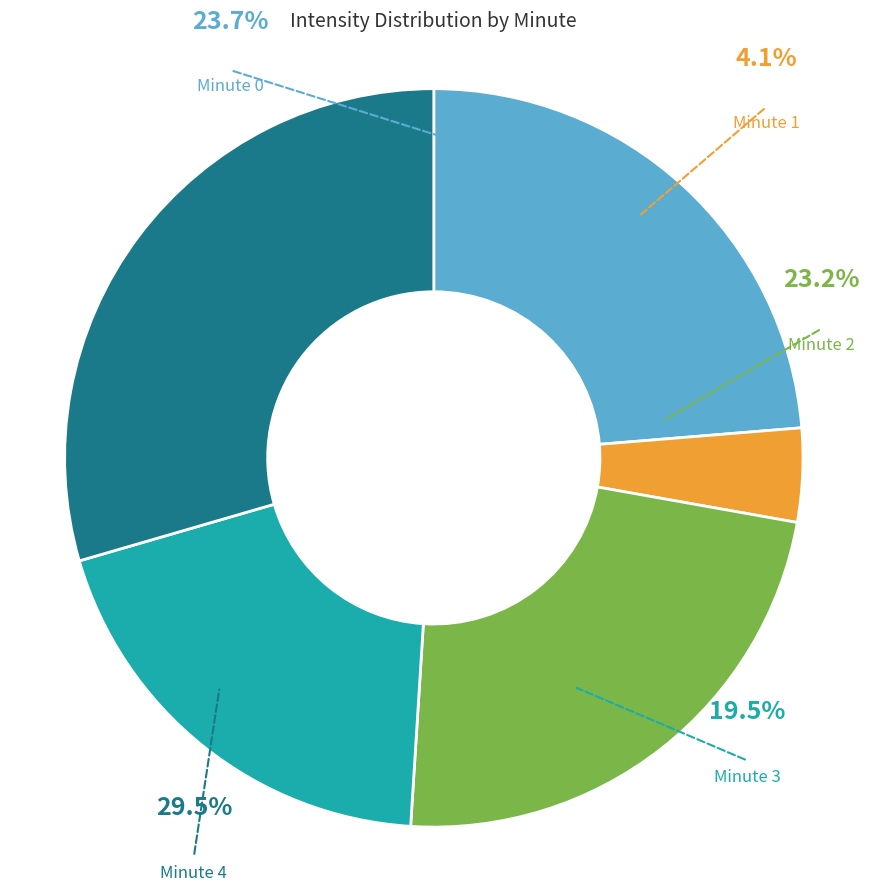

Between Minute 4 and Minute 2, which is larger?

Minute 4